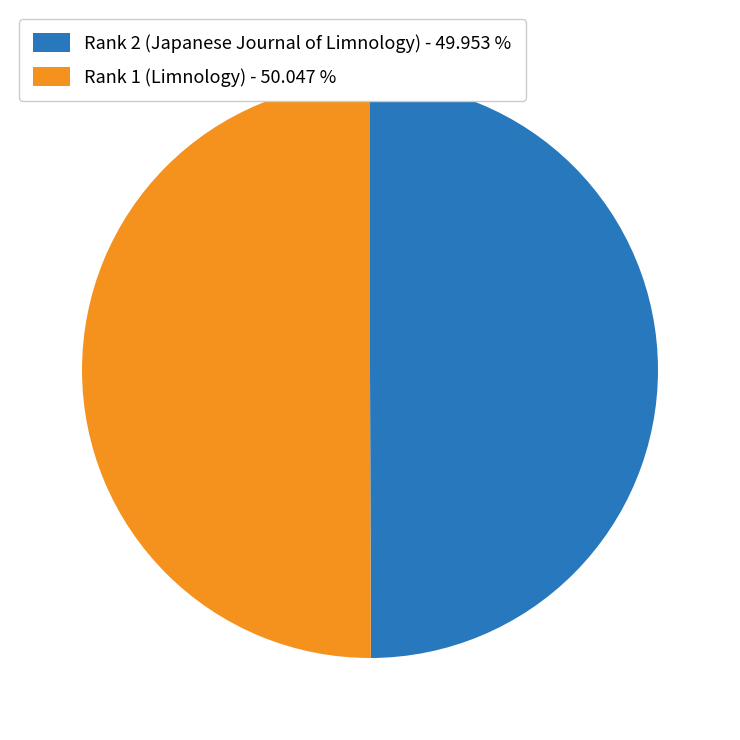

The Rank 2 (Japanese Journal of Limnology) slice represents 50% of the pie. True or false?

True